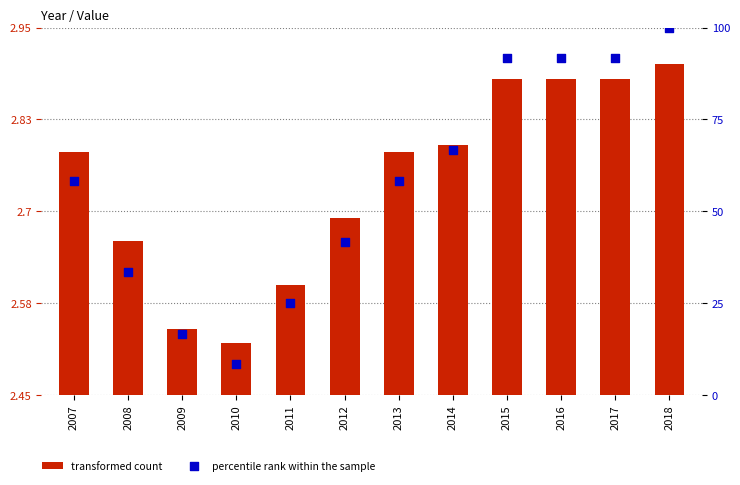

Which series has the widest spread of Y values?

percentile rank within the sample